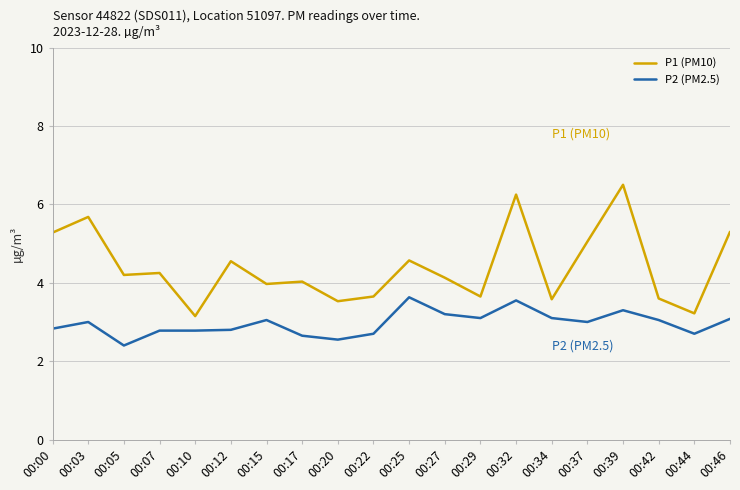

True or false: P1 (PM10) has a value of 6.2 at 00:15.

False